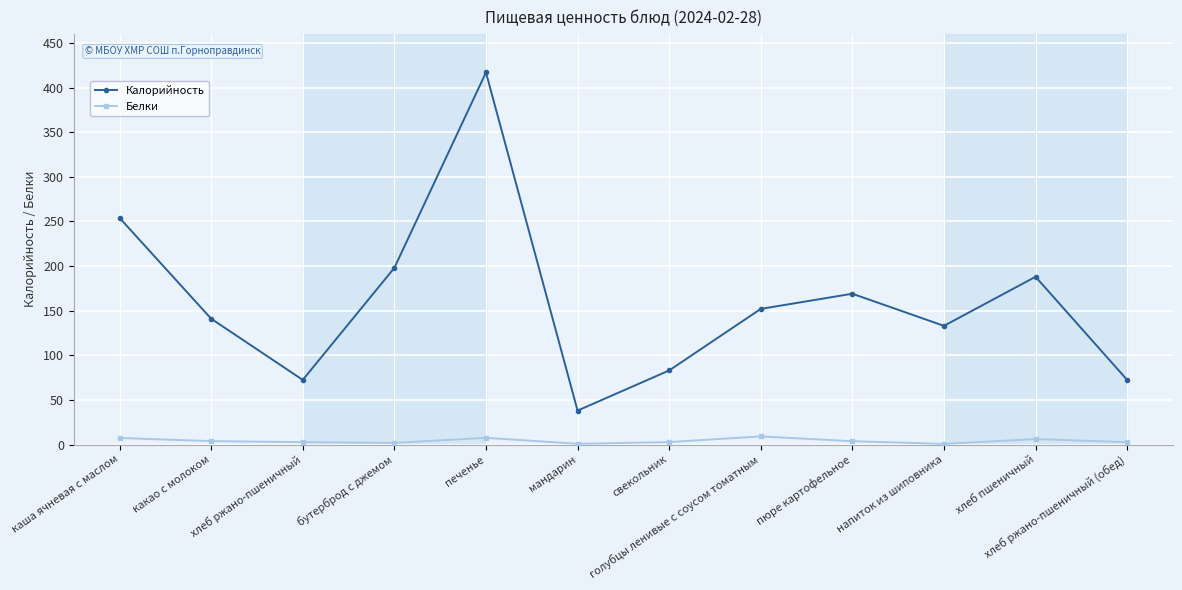

Where does the Калорийность series first go above 152?

каша ячневая с маслом